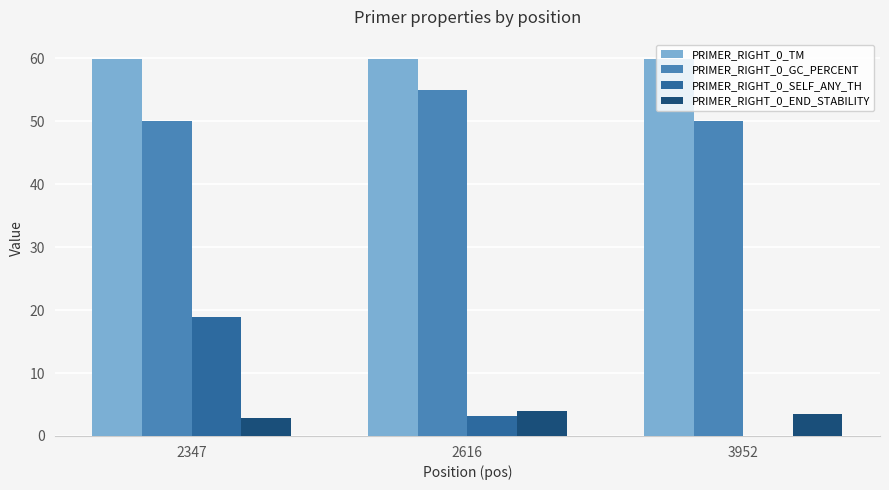

The PRIMER_RIGHT_0_SELF_ANY_TH series shows 18.9 at 2347. True or false?

True